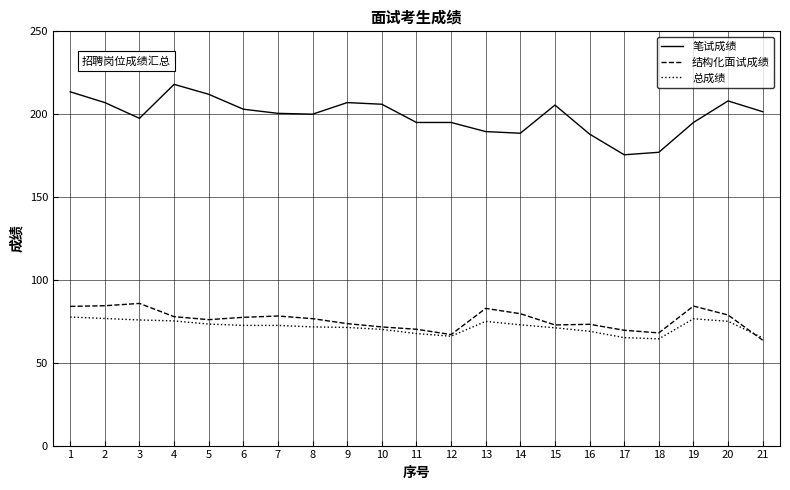

The 笔试成绩 series shows 205.5 at 15. True or false?

True